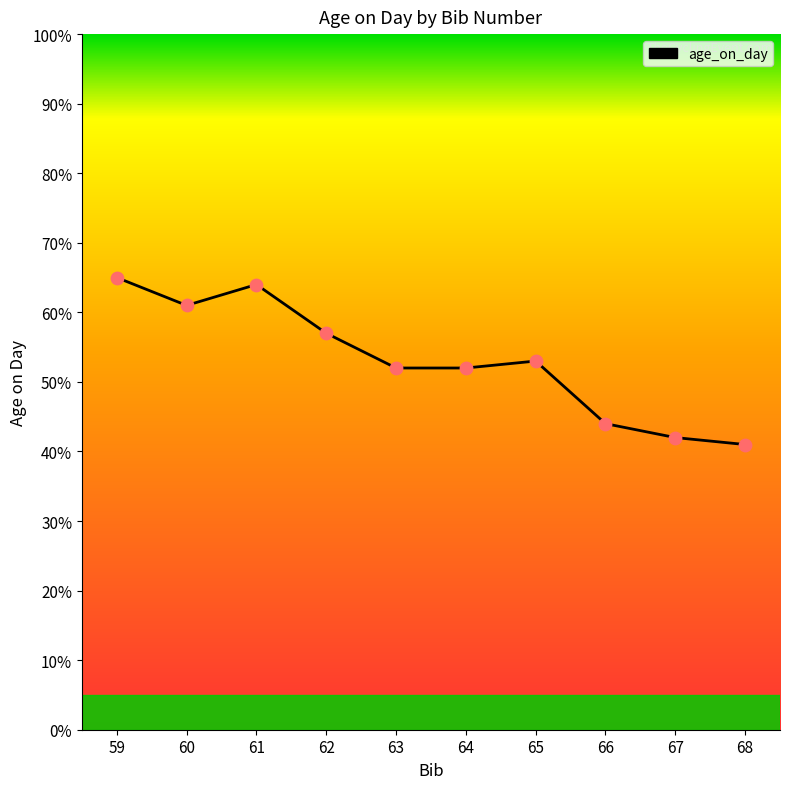

What is the ratio of the value at 65 to the value at 60?

0.9